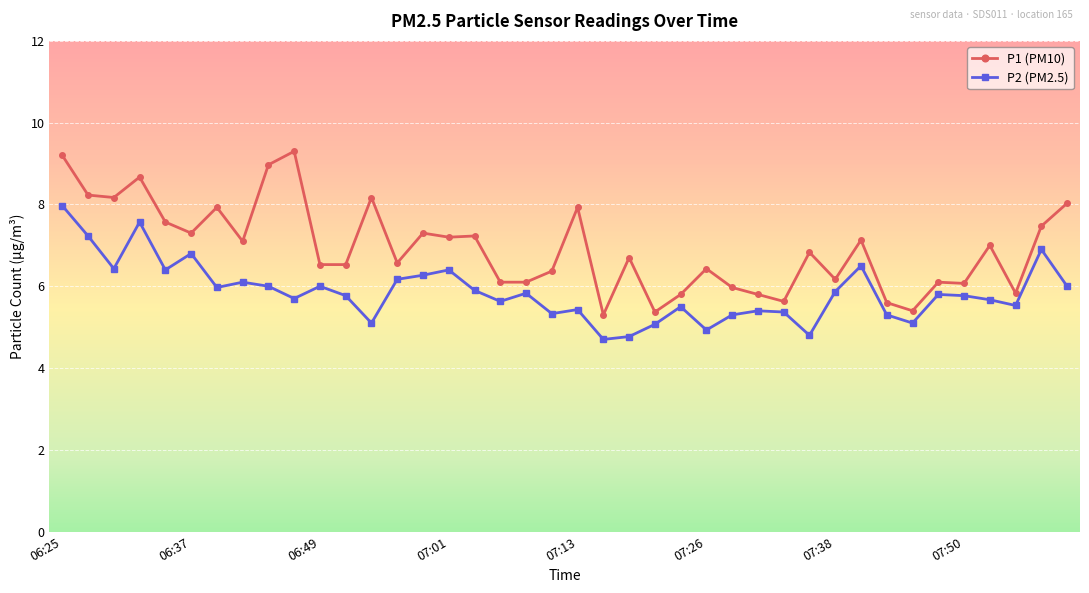

What is the sum of all P2 (PM2.5) values?

234.3